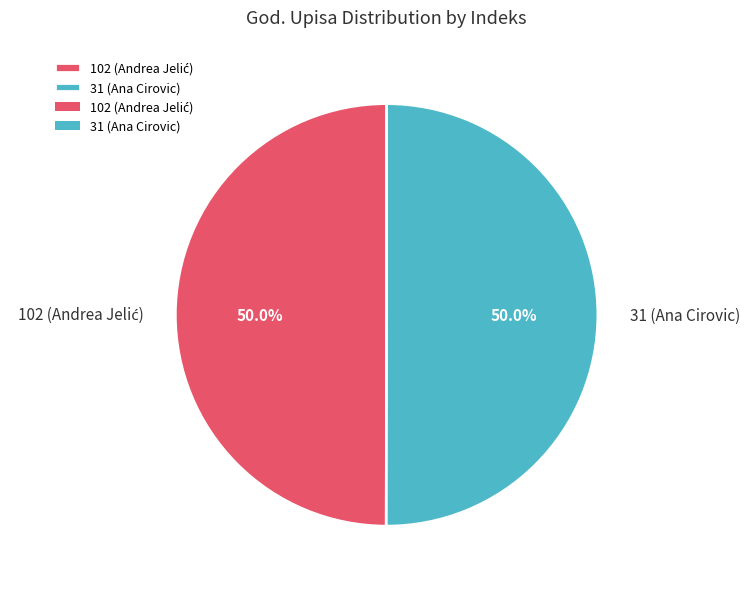

How much of the chart is everything except 31 (Ana Cirovic)?

50.0%